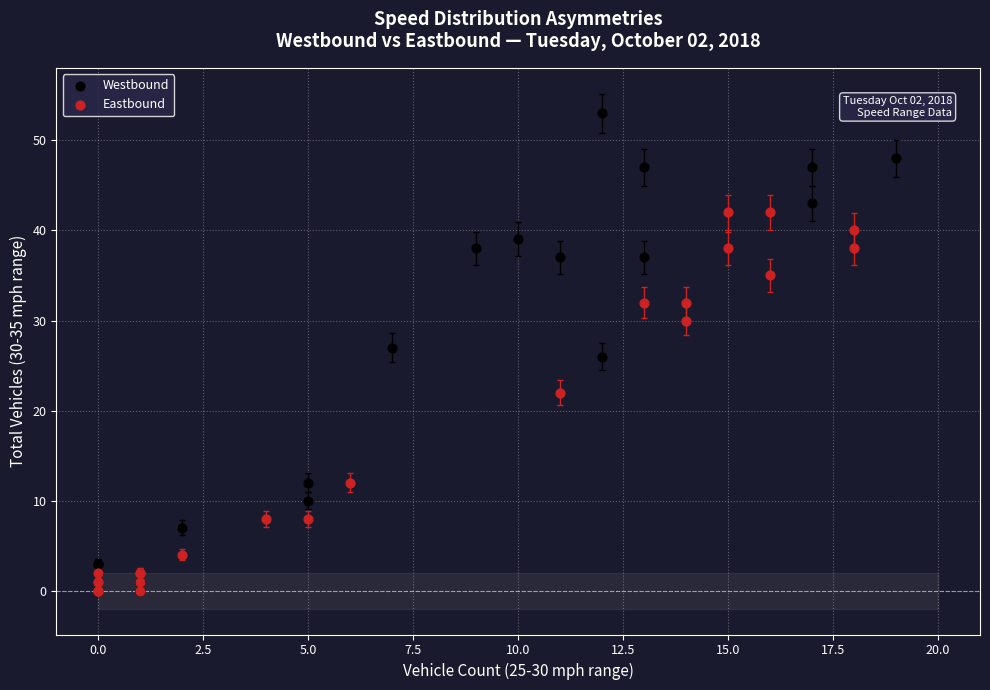

Which series contains the highest Y value?

Westbound